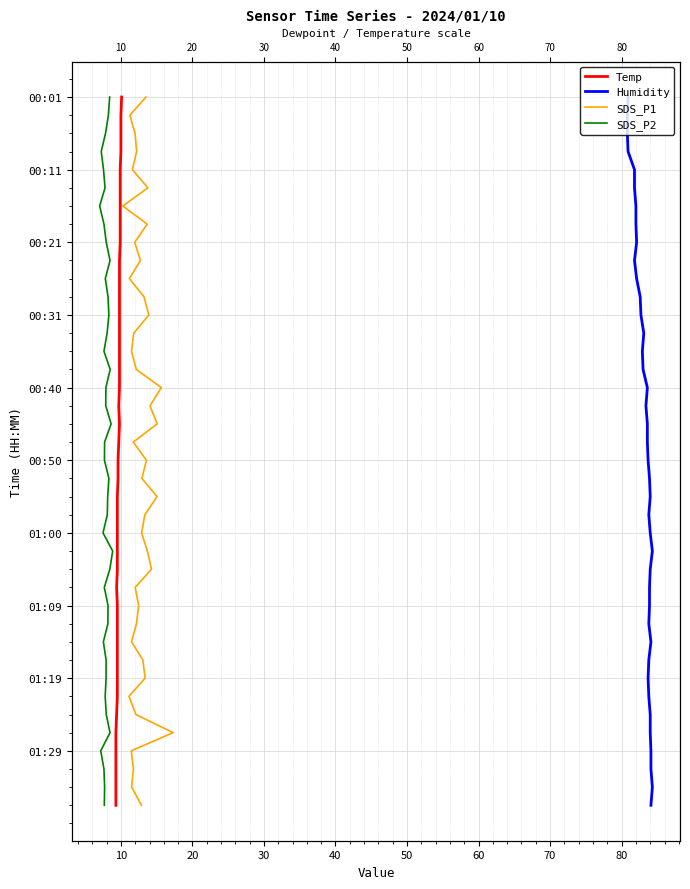

The Humidity series shows 29 at 18. True or false?

False